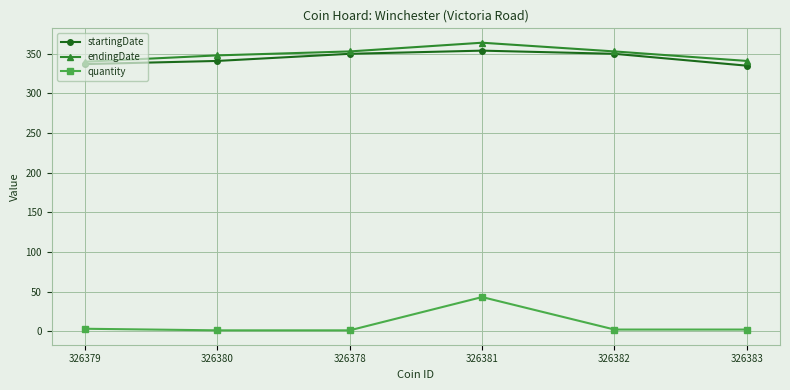

At how many categories does at least one series exceed 306?

6